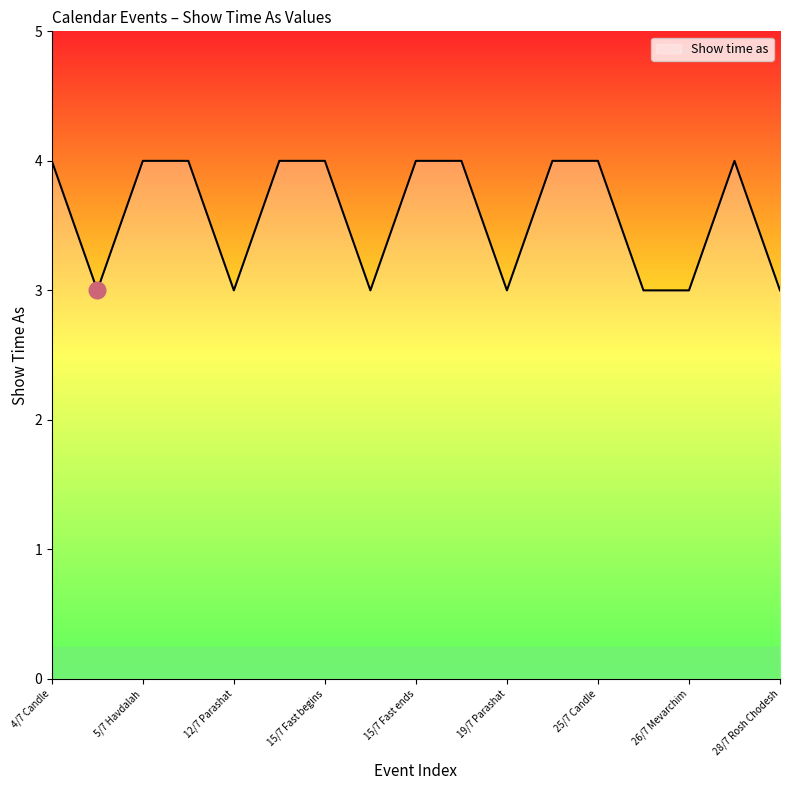

What is the maximum value shown in the chart?

4